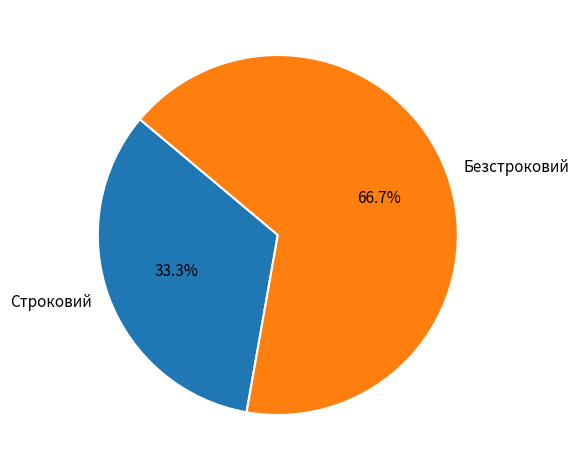

Is it true that Безстроковий is 58% of the pie?

False